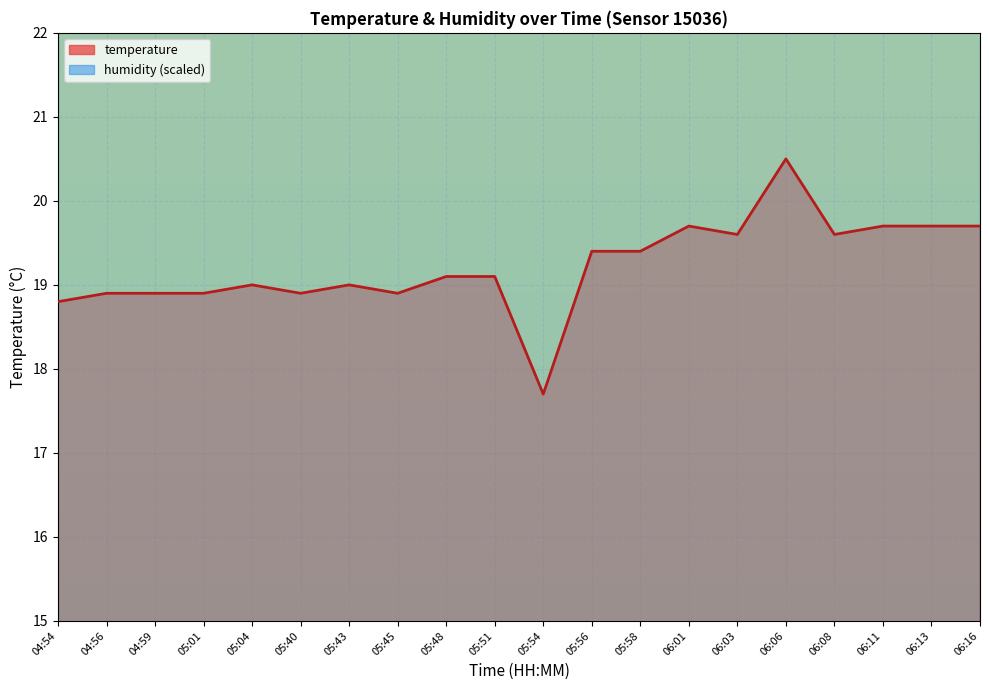

Where is the first local maximum?

05:04